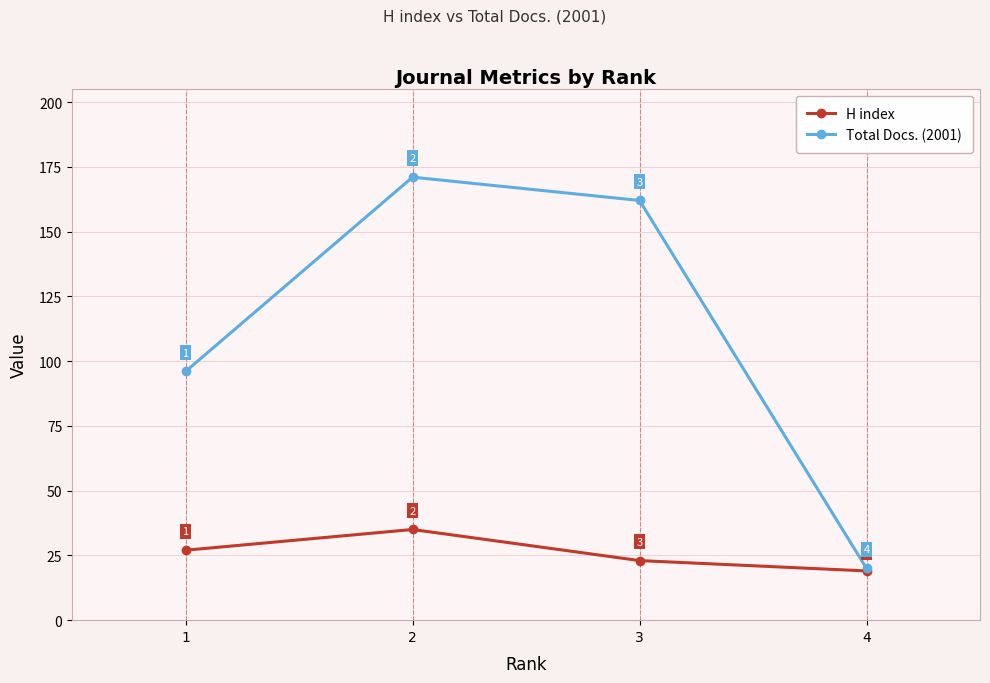

Where is H index nearest to the value 27?

1